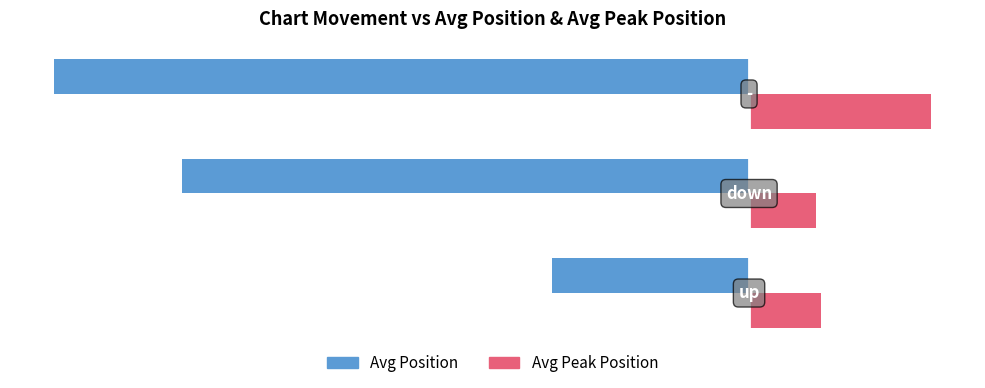

What is the lowest value of the Avg Peak Position series?

1.5